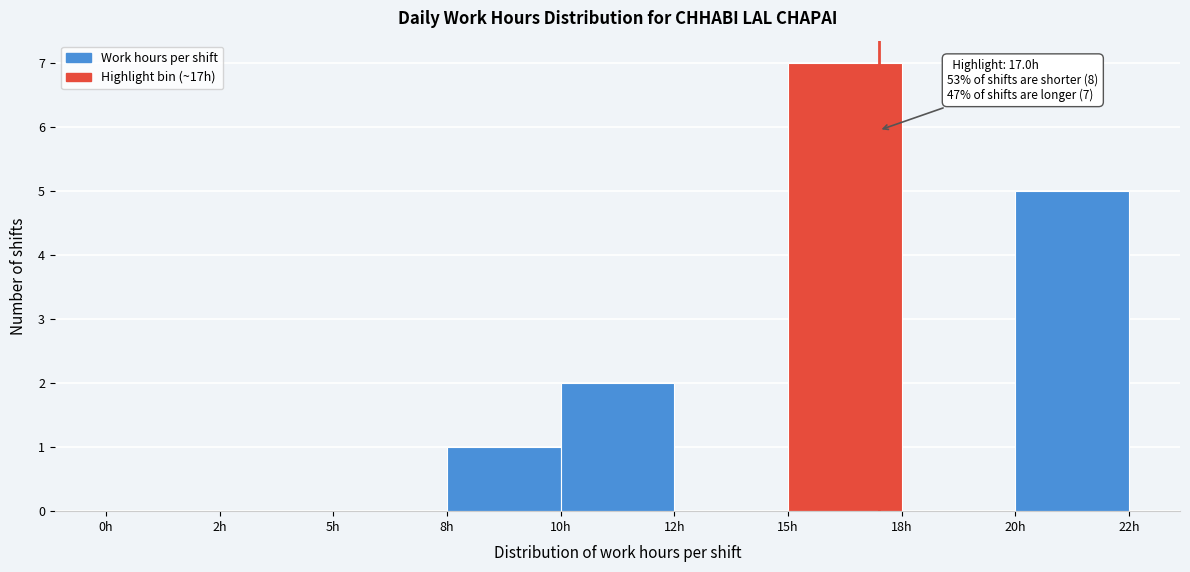

Reading left to right, transcribe all the data shown in this chart.

0h=0	2h=0	5h=0	8h=1	10h=2	12h=0	15h=7	18h=0	20h=5